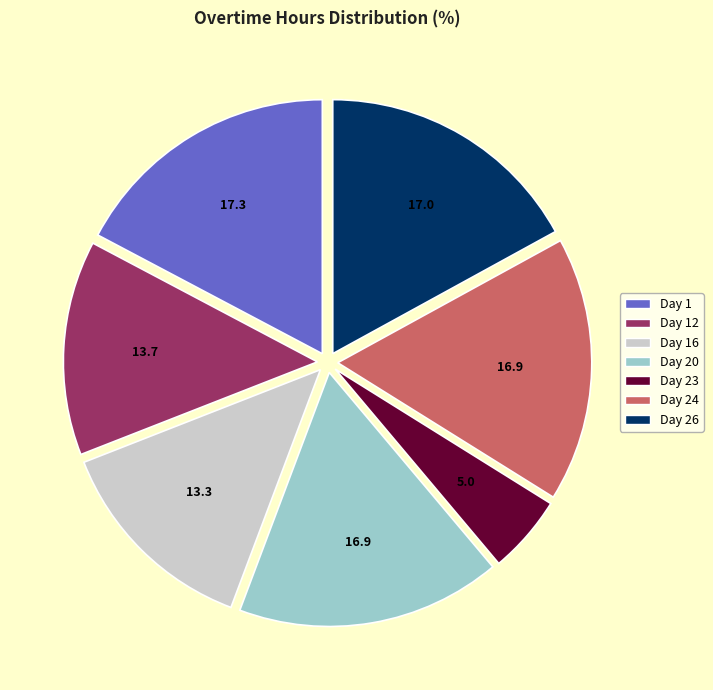

What is the ratio of the value at Day 20 to the value at Day 24?

1.0